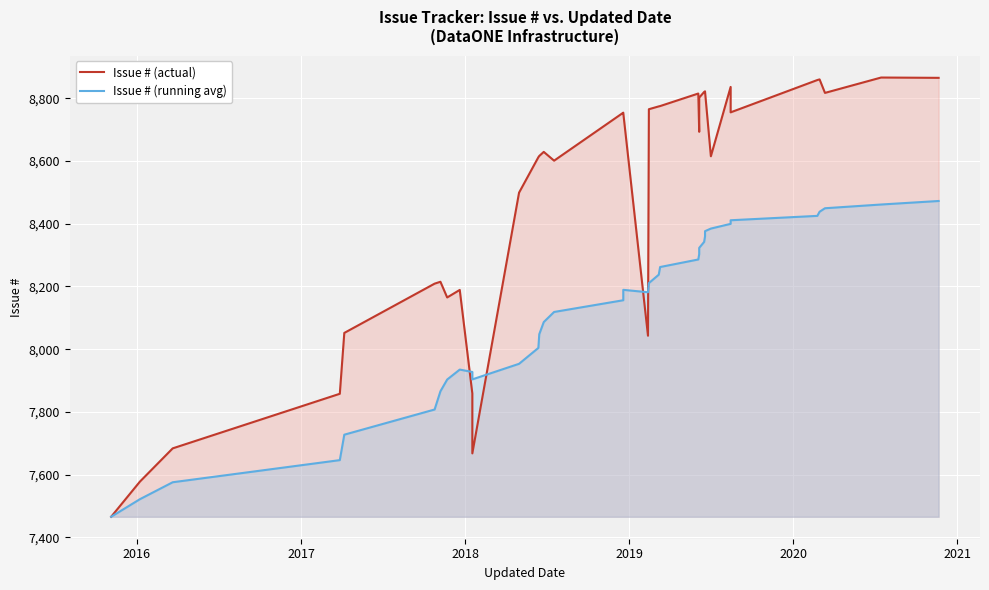

Which series has the largest range (max minus min)?

Issue # (actual)